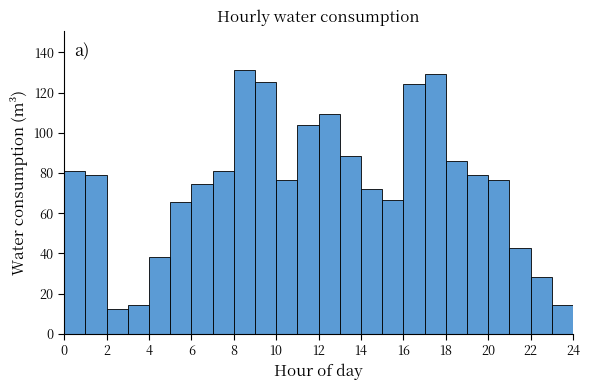

Reading left to right, transcribe this chart: for each bar, give the range it covers on the x-axis and its height. The values are not printed on the chart, so give them approximately, as read against the axis.

0 to 1: 80
1 to 2: 80
2 to 3: 12
3 to 4: 14
4 to 5: 38
5 to 6: 66
6 to 7: 74
7 to 8: 82
8 to 9: 132
9 to 10: 126
10 to 11: 76
11 to 12: 104
12 to 13: 110
13 to 14: 88
14 to 15: 72
15 to 16: 66
16 to 17: 124
17 to 18: 130
18 to 19: 86
19 to 20: 80
20 to 21: 76
21 to 22: 42
22 to 23: 28
23 to 24: 14